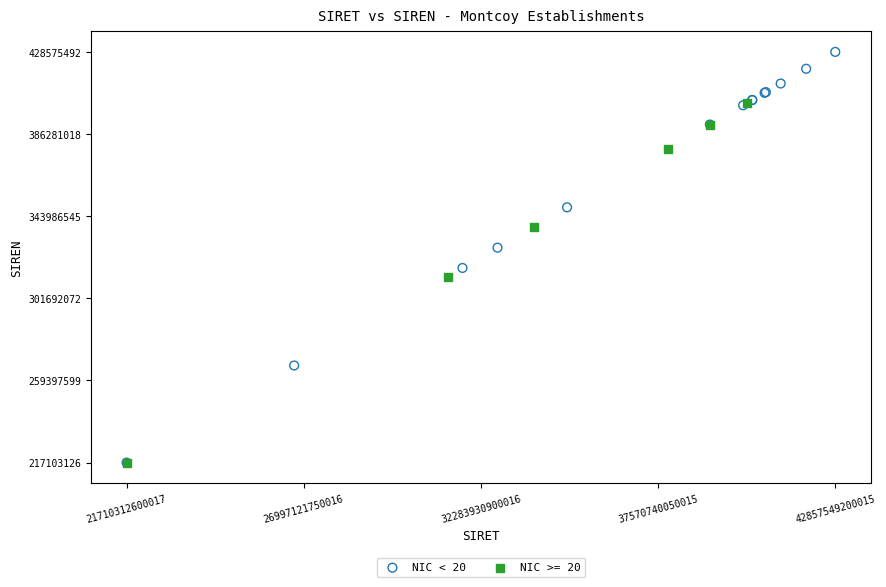

Which series has the largest Y range (max minus min)?

NIC < 20